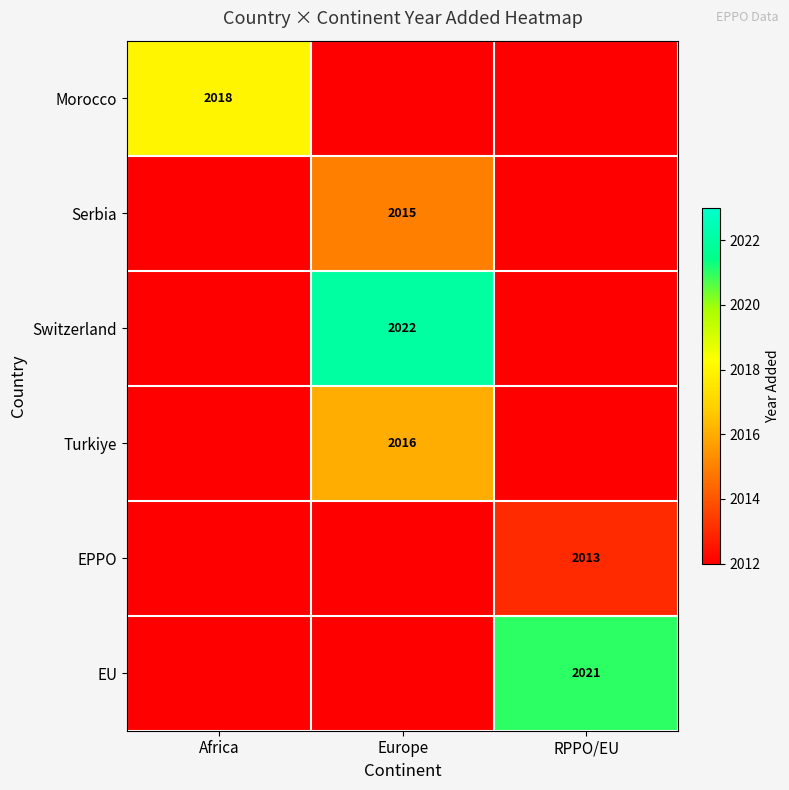

True or false: Serbia has a value of 2677 at Europe.

False